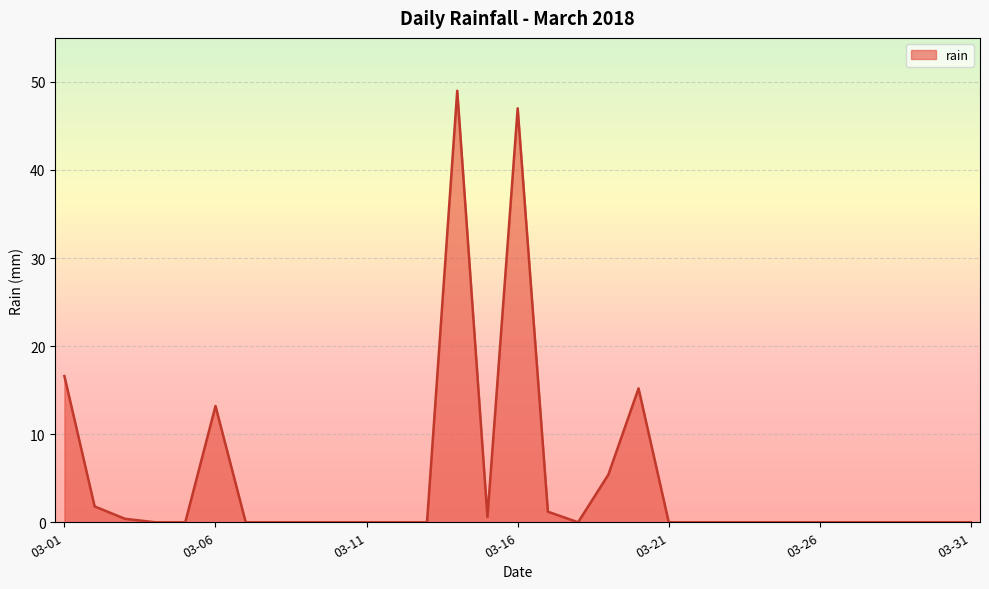

What is the maximum value shown in the chart?

49.0